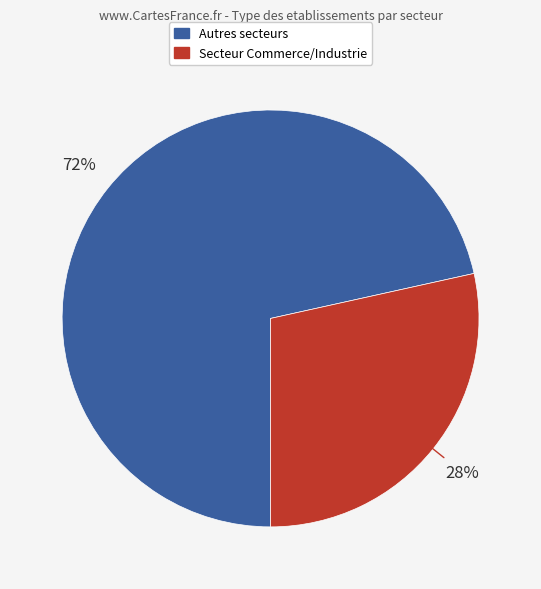

Is there any slice that represents more than half of the pie?

Yes